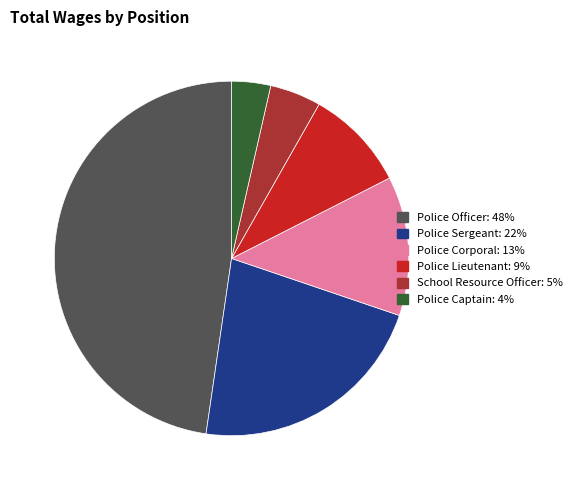

Is there any slice that represents more than half of the pie?

No